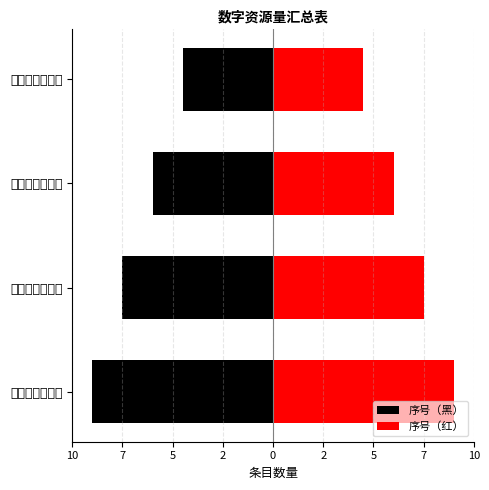

What is the difference between the maximum and minimum values in the 序号（黑） series?

4.5